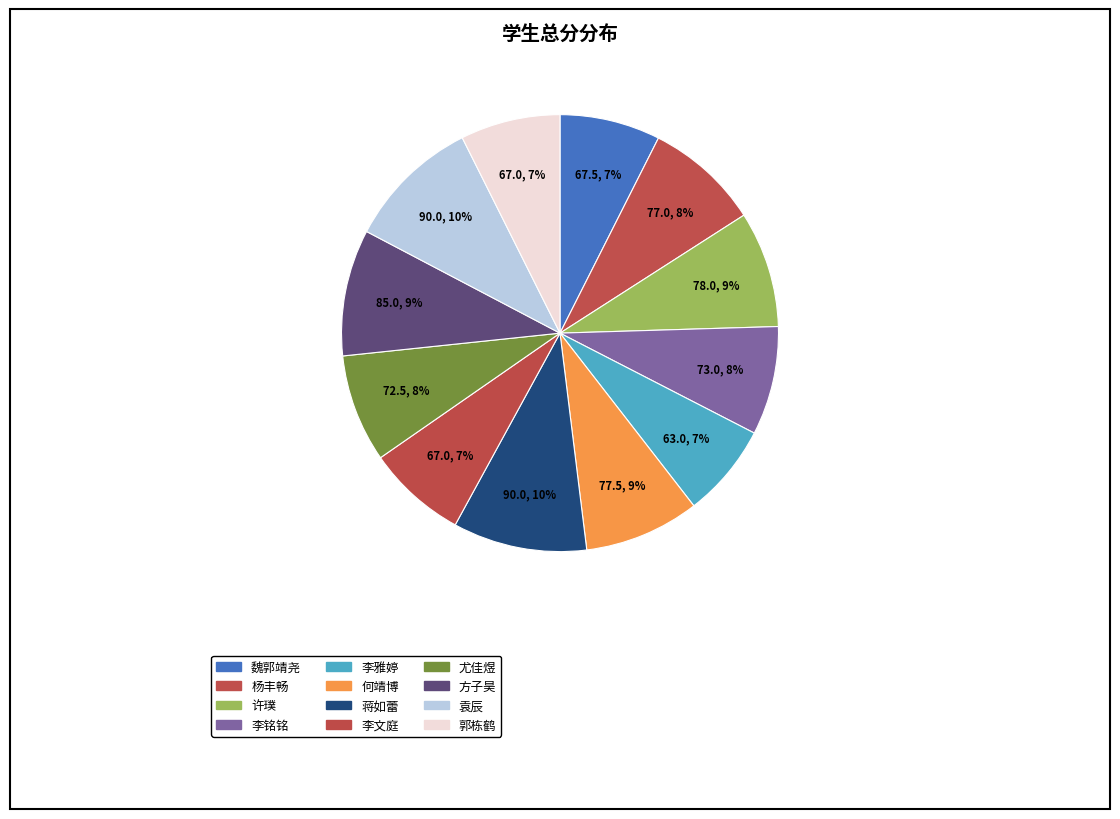

How much of the chart is everything except 许璞?

91.4%